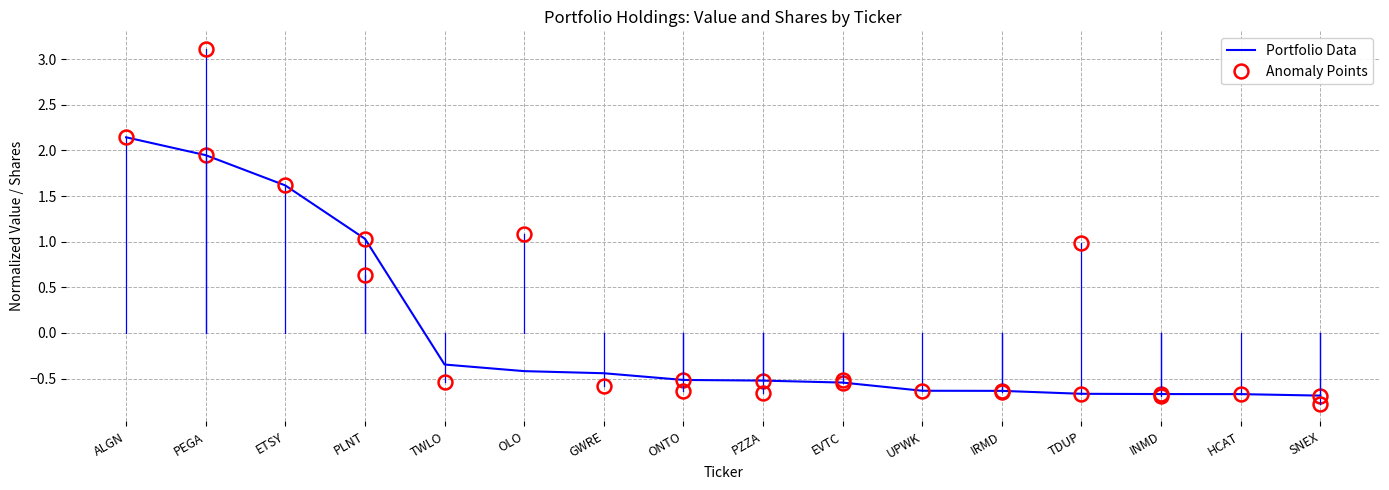

What is the label of the 7th point from the right?

EVTC